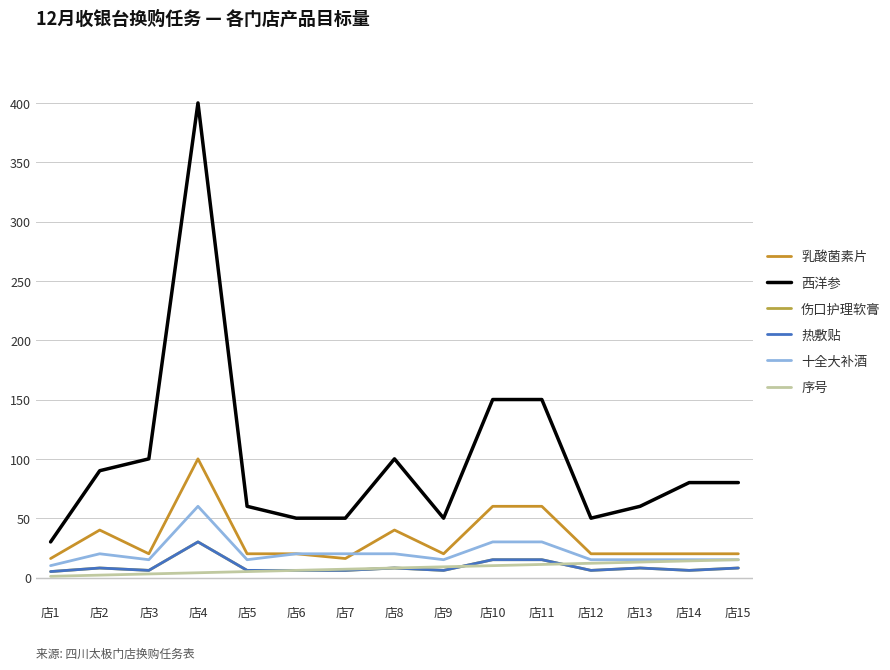

What value does the 西洋参 series have at 店5, to the nearest 50?

50